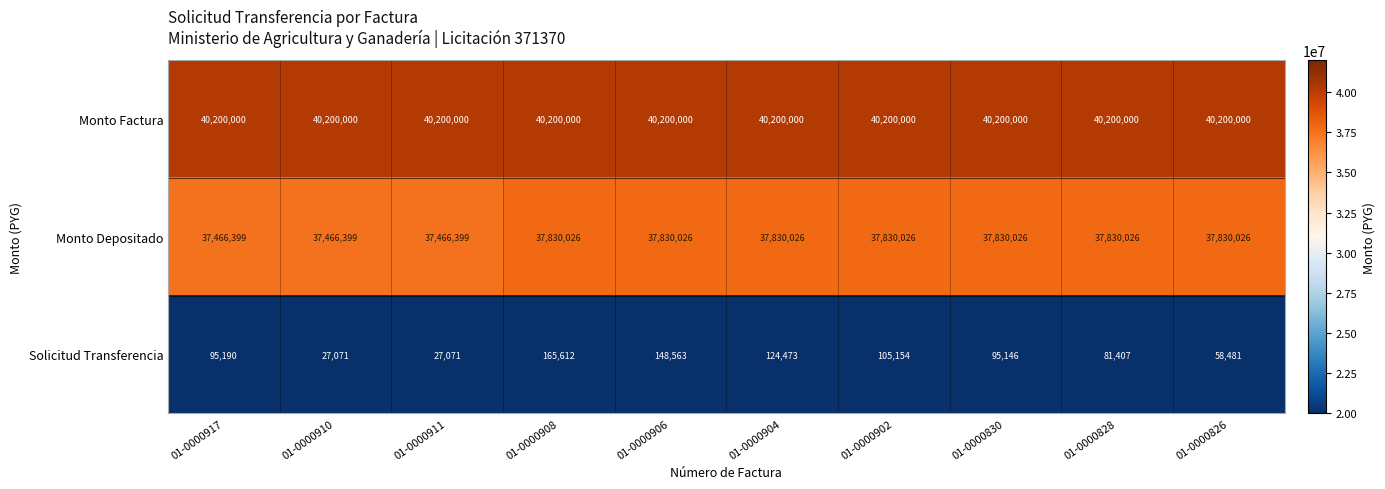

What is the approximate value of Monto Factura at 01-0000826?

40200000